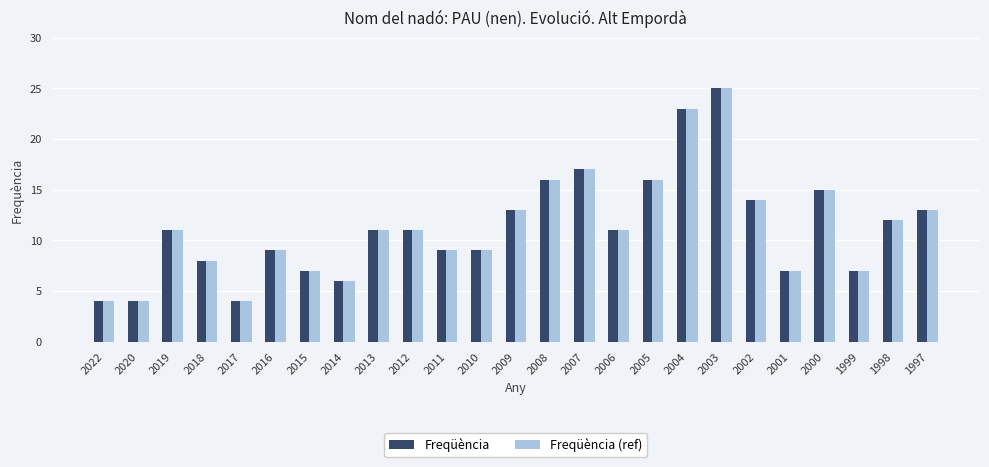

What is the difference between the second highest and minimum values in the Freqüència (ref) series?

19